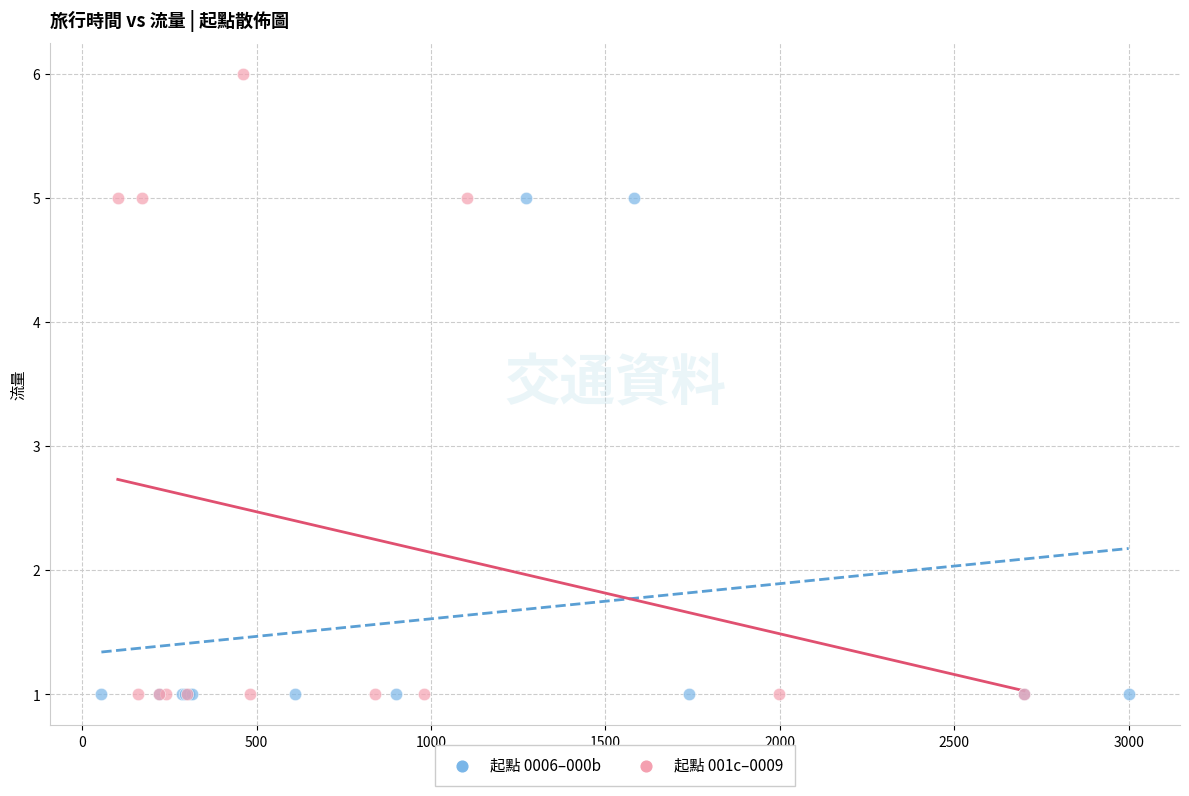

Which series reaches the maximum Y coordinate?

起點 001c–0009